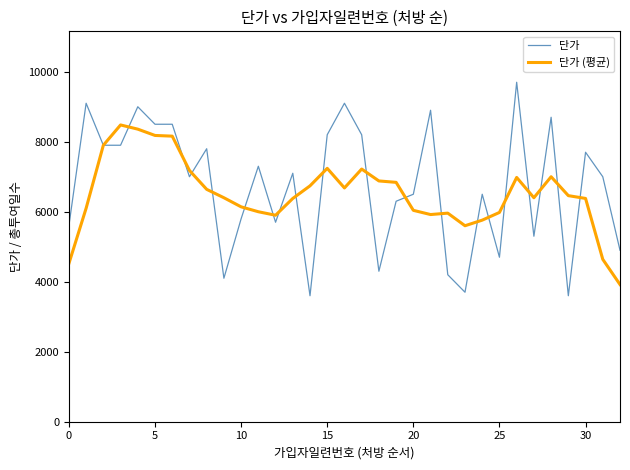

Which series has the largest range (max minus min)?

단가